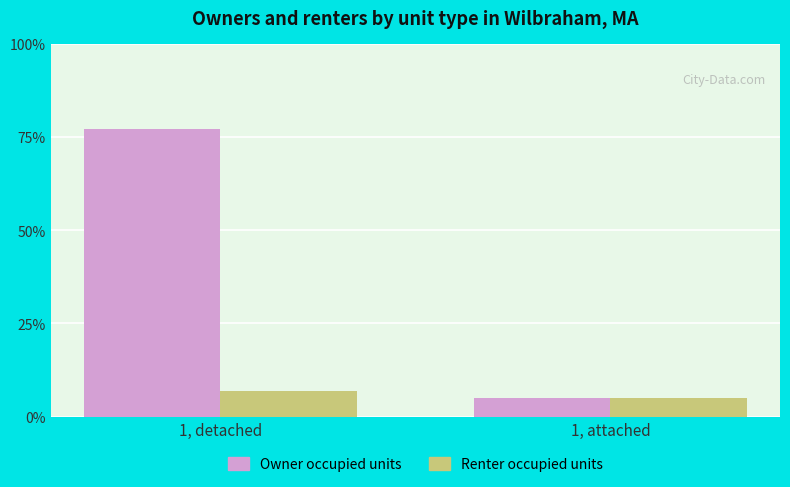

What value does the Owner occupied units series have at 1, attached, to the nearest 5?

5